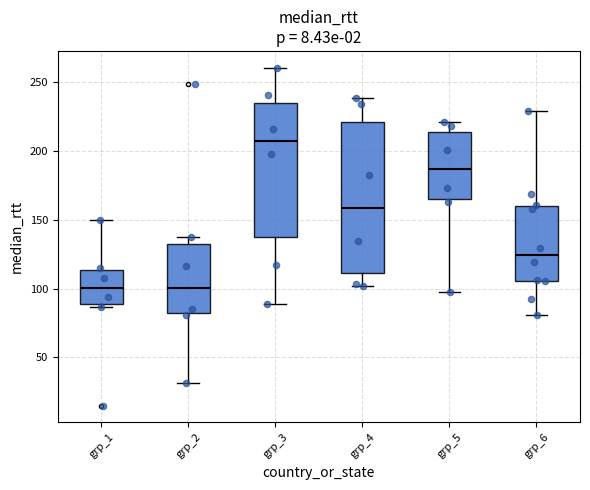

Reading left to right, transcribe this box plot: for each box, give where its median line is, the range the box spans, and where its two whiskers end, as read against the y-axis. The values are not printed on the chart, so give them approximately, as read against the axis.

grp_1: median 100, box 90 to 115, whiskers 85 to 150
grp_2: median 100, box 80 to 130, whiskers 30 to 140
grp_3: median 205, box 135 to 235, whiskers 90 to 260
grp_4: median 160, box 110 to 220, whiskers 100 to 240
grp_5: median 185, box 165 to 215, whiskers 95 to 220
grp_6: median 125, box 105 to 160, whiskers 80 to 230